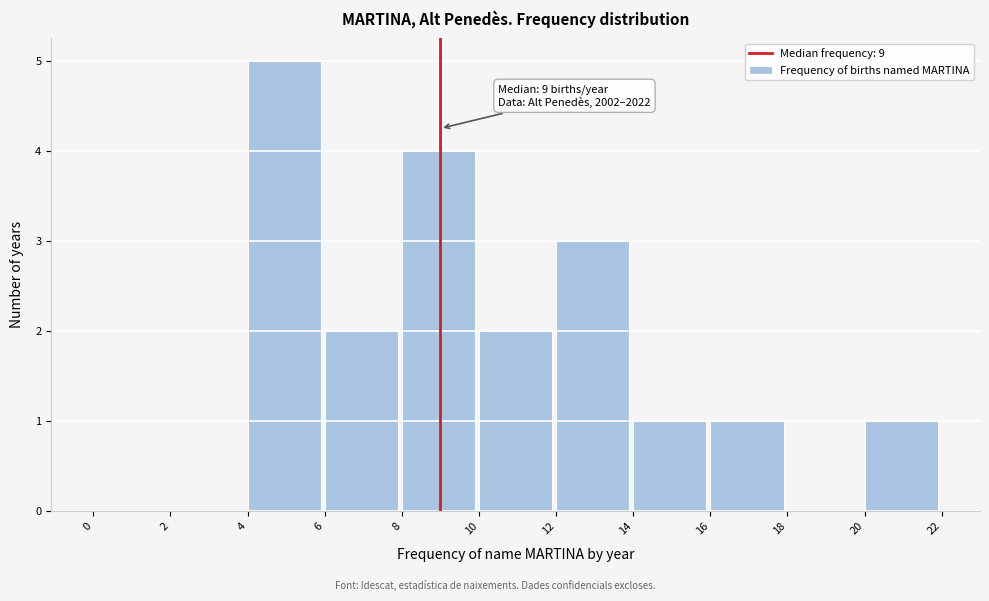

Which range on the x-axis has the tallest bar?

4 to 6